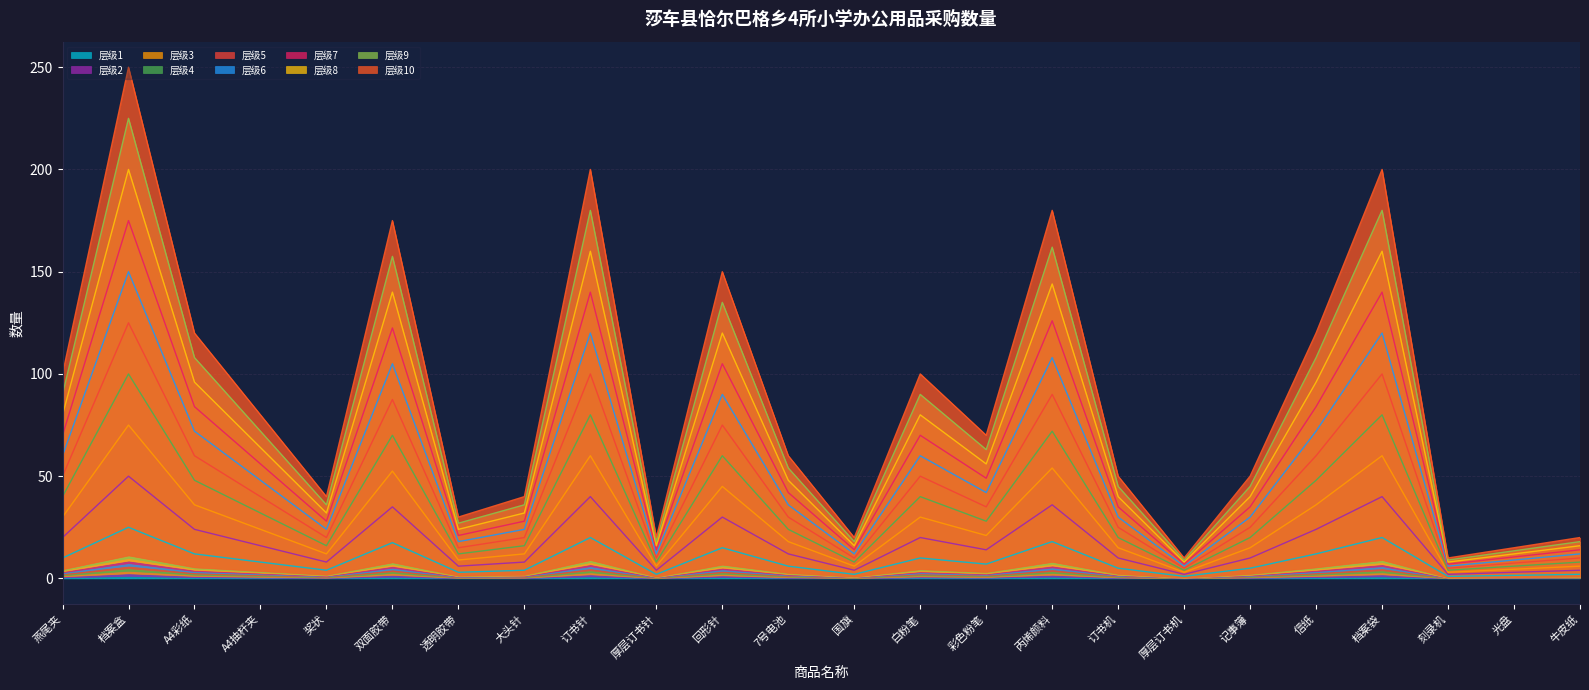

How many data points are above 7?

11